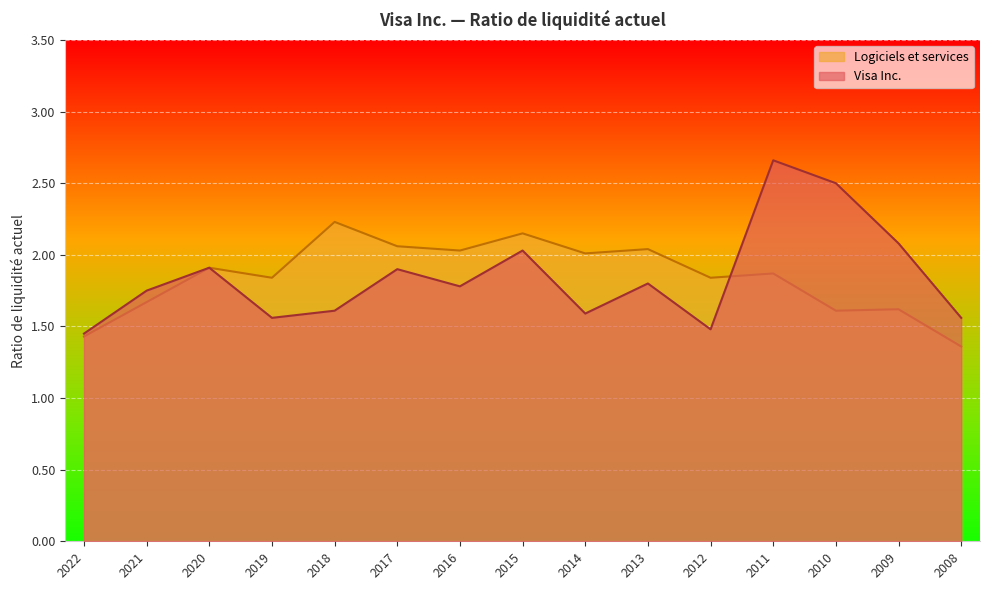

At which label does Visa Inc. reach its peak?

2011